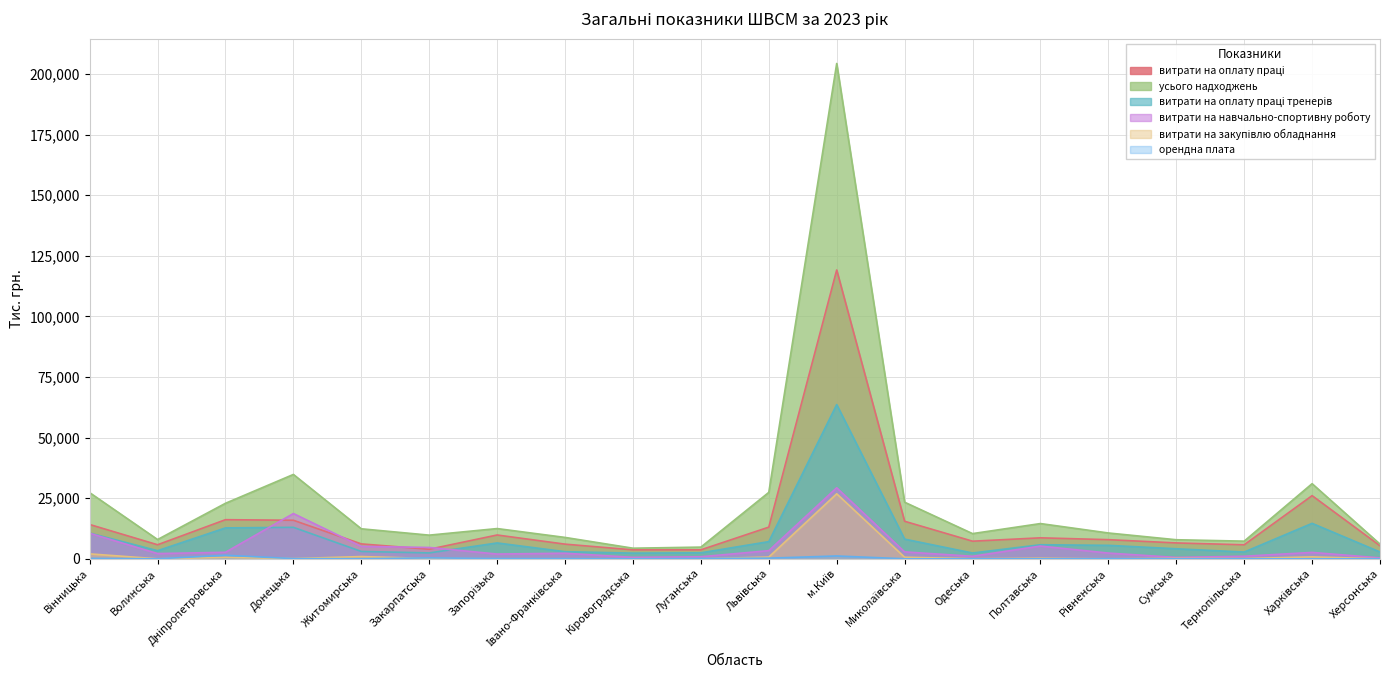

Reading left to right, extract all data points from this chart.

витрати на оплату праці: Вінницька=14152.0	Волинська=5792.1	Дніпропетровська=16136.1	Донецька=15894.8	Житомирська=6145.5	Закарпатська=3943.0	Запорізька=9817.9	Івано-Франківська=6044.0	Кіровоградська=3690.5	Луганська=3697.0	Львівська=13063.2	м.Київ=119150.6	Миколаївська=15481.7	Одеська=7262.9	Полтавська=8651.0	Рівненська=7892.6	Сумська=6544.9	Тернопільська=5778.0	Харківська=26053.3	Херсонська=5380.8
усього надходжень: Вінницька=27295.0	Волинська=7950.0	Дніпропетровська=22903.1	Донецька=34802.9	Житомирська=12377.7	Закарпатська=9758.0	Запорізька=12472.3	Івано-Франківська=8818.0	Кіровоградська=4371.8	Луганська=4821.4	Львівська=27405.2	м.Київ=204342.2	Миколаївська=23346.6	Одеська=10392.1	Полтавська=14537.0	Рівненська=10651.5	Сумська=7860.9	Тернопільська=7281.5	Харківська=30991.0	Херсонська=6049.2
витрати на оплату праці тренерів: Вінницька=10614.0	Волинська=3340.6	Дніпропетровська=12746.6	Донецька=12982.6	Житомирська=3038.5	Закарпатська=2426.4	Запорізька=6537.0	Івано-Франківська=2933.7	Кіровоградська=2341.2	Луганська=2467.7	Львівська=7088.7	м.Київ=63613.8	Миколаївська=8114.6	Одеська=2392.8	Полтавська=5796.2	Рівненська=5552.2	Сумська=4136.1	Тернопільська=2784.0	Харківська=14626.6	Херсонська=2813.5
витрати на навчально-спортивну роботу: Вінницька=10520.0	Волинська=2157.9	Дніпропетровська=2688.3	Донецька=18668.2	Житомирська=5129.3	Закарпатська=4675.7	Запорізька=1960.0	Івано-Франківська=2299.9	Кіровоградська=595.8	Луганська=845.2	Львівська=3360.1	м.Київ=29299.1	Миколаївська=2856.7	Одеська=1041.5	Полтавська=5252.0	Рівненська=2365.0	Сумська=562.5	Тернопільська=1057.0	Харківська=2641.4	Херсонська=376.0
витрати на закупівлю обладнання: Вінницька=2035.0	Волинська=0.0	Дніпропетровська=612.9	Донецька=88.0	Житомирська=926.6	Закарпатська=129.9	Запорізька=0.0	Івано-Франківська=0.0	Кіровоградська=21.3	Луганська=29.1	Львівська=714.1	м.Київ=26822.7	Миколаївська=650.8	Одеська=32.7	Полтавська=240.7	Рівненська=0.0	Сумська=179.9	Тернопільська=101.8	Харківська=784.8	Херсонська=0.0
орендна плата: Вінницька=180.0	Волинська=0.0	Дніпропетровська=1462.2	Донецька=79.8	Житомирська=36.0	Закарпатська=379.0	Запорізька=97.0	Івано-Франківська=68.7	Кіровоградська=0.0	Луганська=139.5	Львівська=262.5	м.Київ=1168.9	Миколаївська=0.0	Одеська=0.0	Полтавська=0.0	Рівненська=55.0	Сумська=0.0	Тернопільська=0.0	Харківська=0.0	Херсонська=0.0